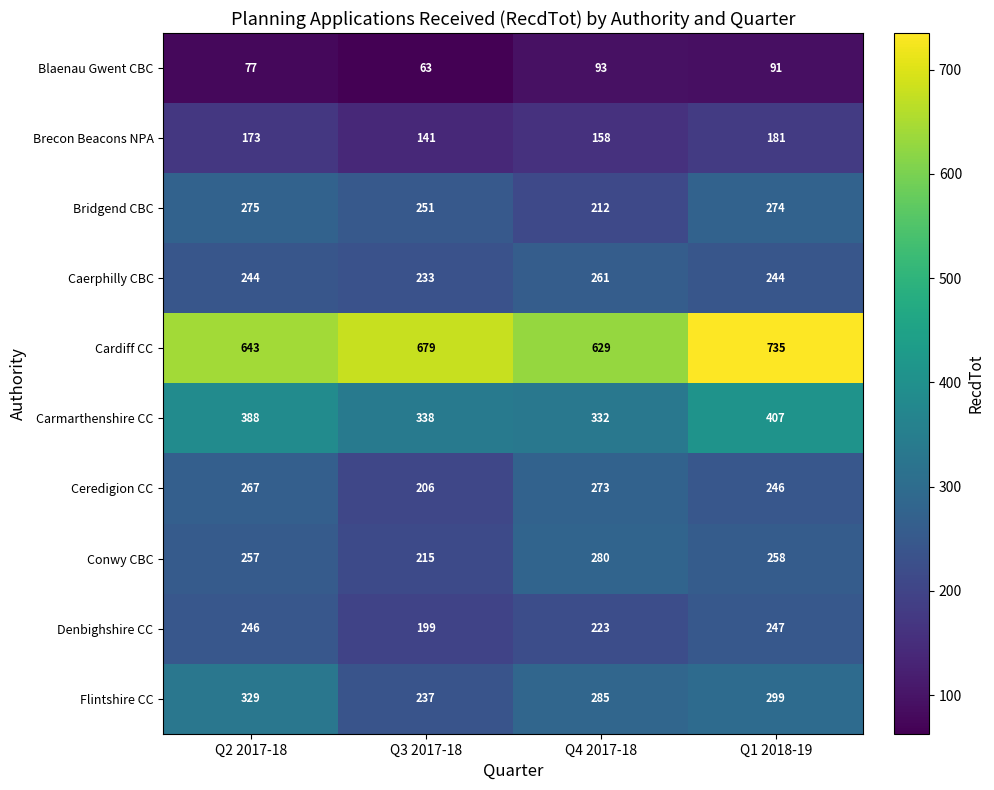

True or false: Denbighshire CC has a value of 296 at Q4 2017-18.

False